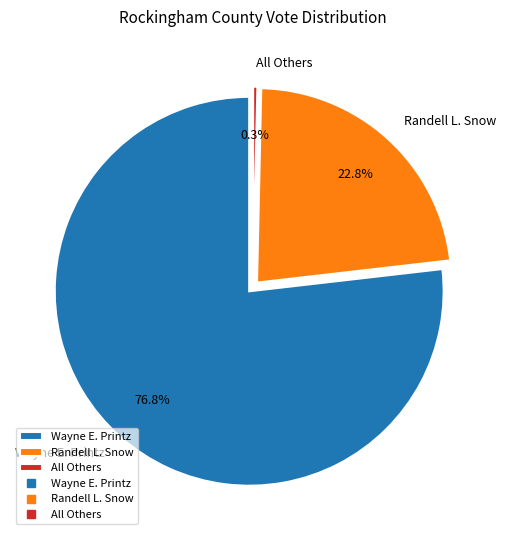

Rank the categories by value from lowest to highest.

All Others, Randell L. Snow, Wayne E. Printz